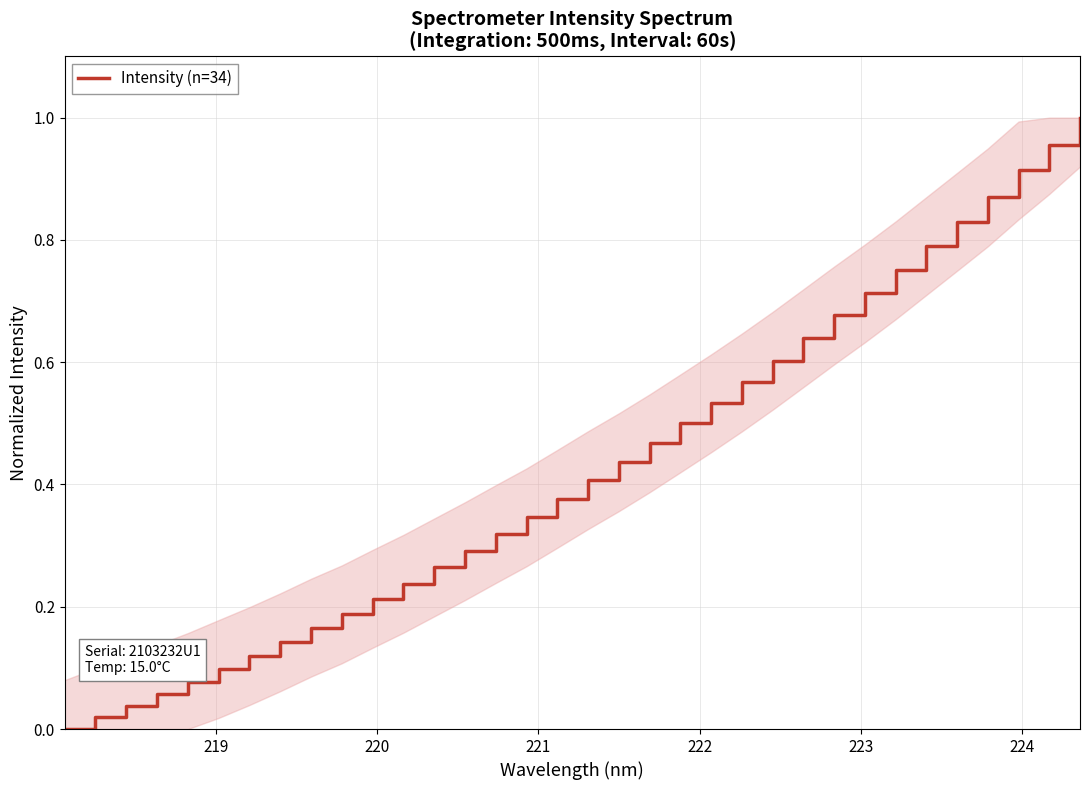

How many lines are shown in the chart?

1